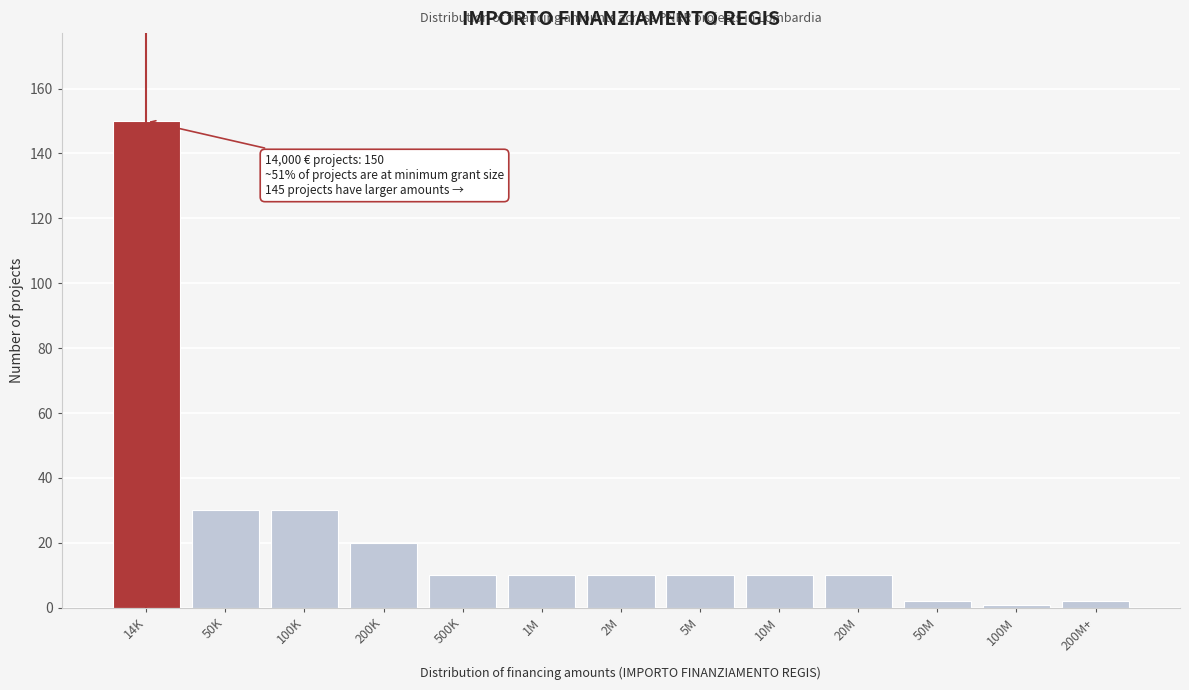

Reading left to right, list all the values displayed in this chart.

150	30	30	20	10	10	10	10	10	10	2	1	2